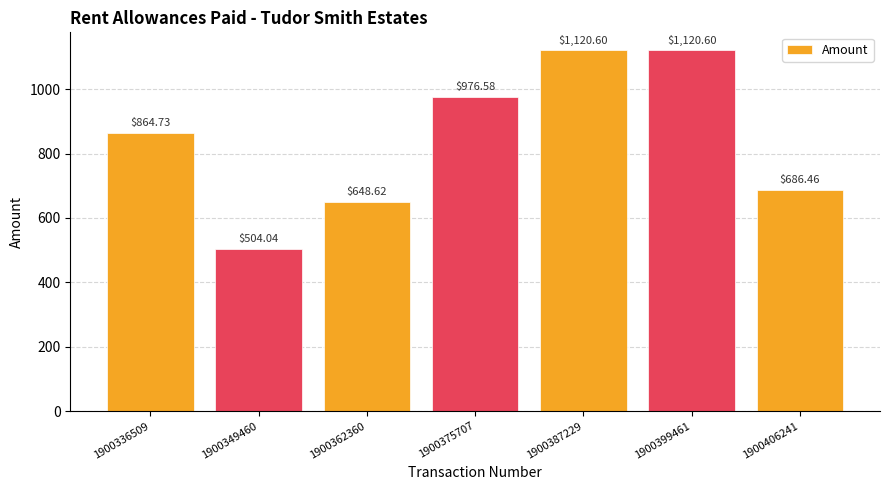

What is the value of the 7th bar from the left?

686.5